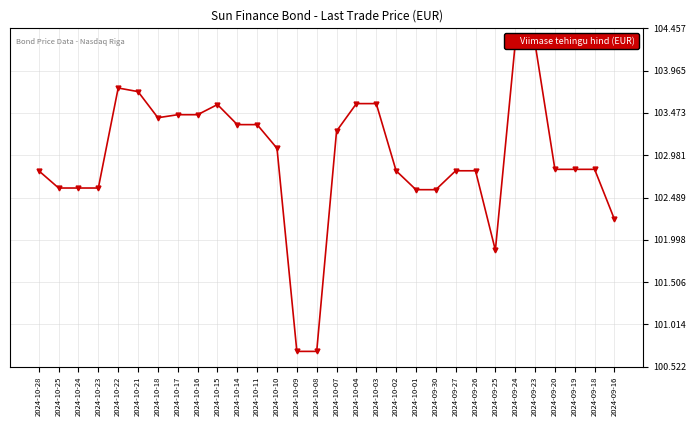

The chart shows a value of 135.0 at 2024-10-22. True or false?

False